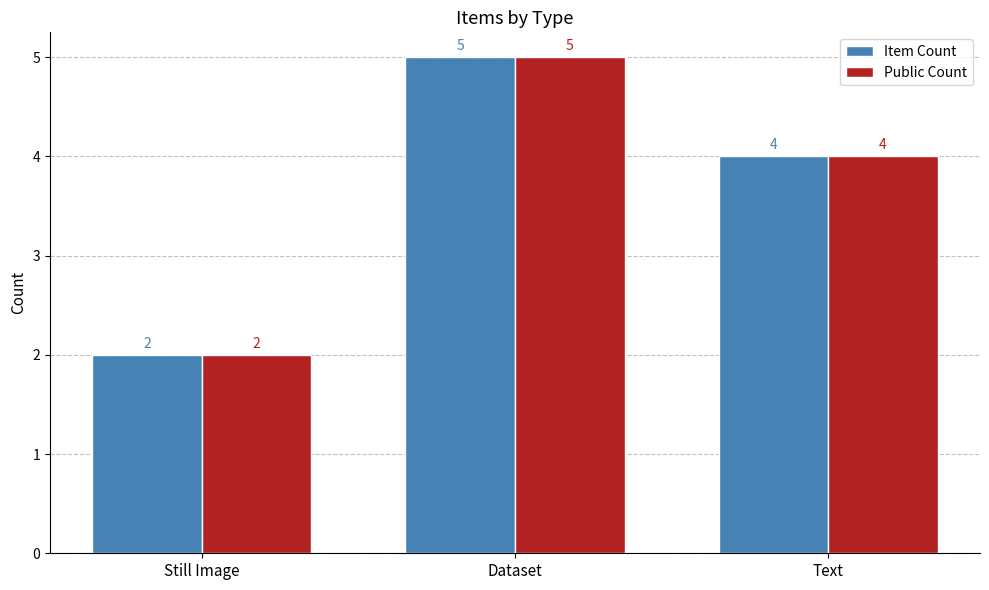

How many bars are there in each group?

2